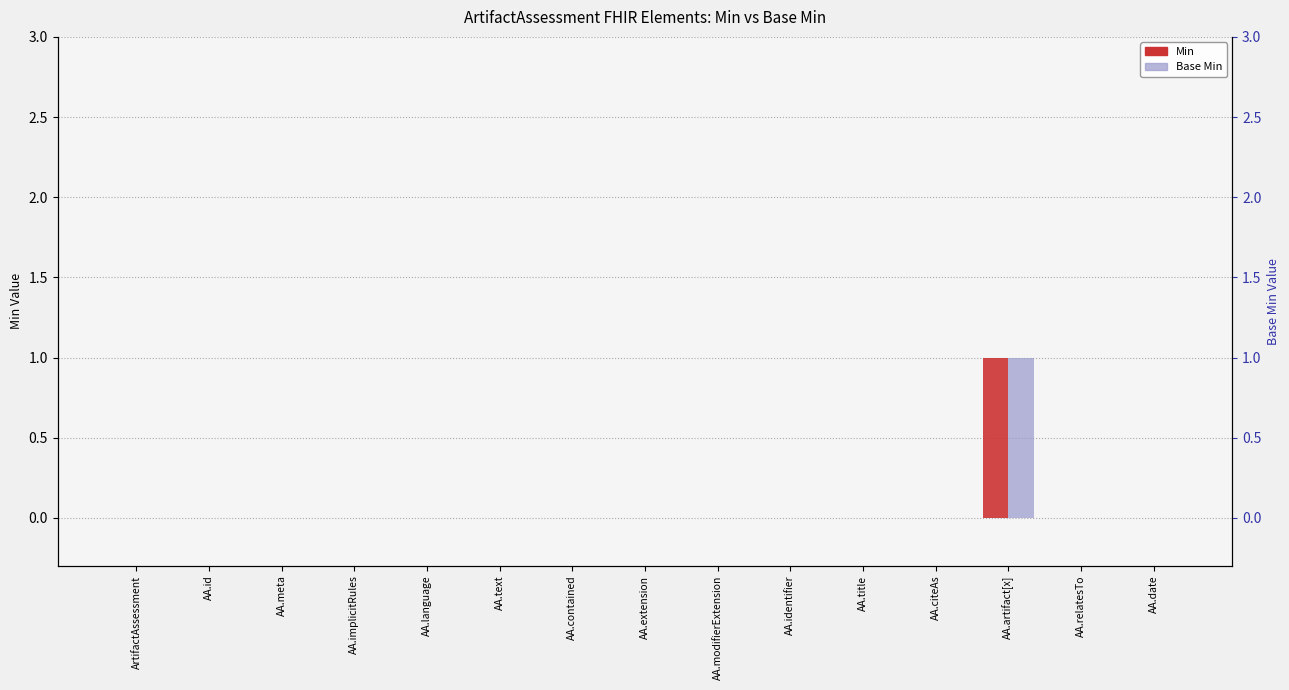

Which category has the lowest value in the Base Min series?

ArtifactAssessment